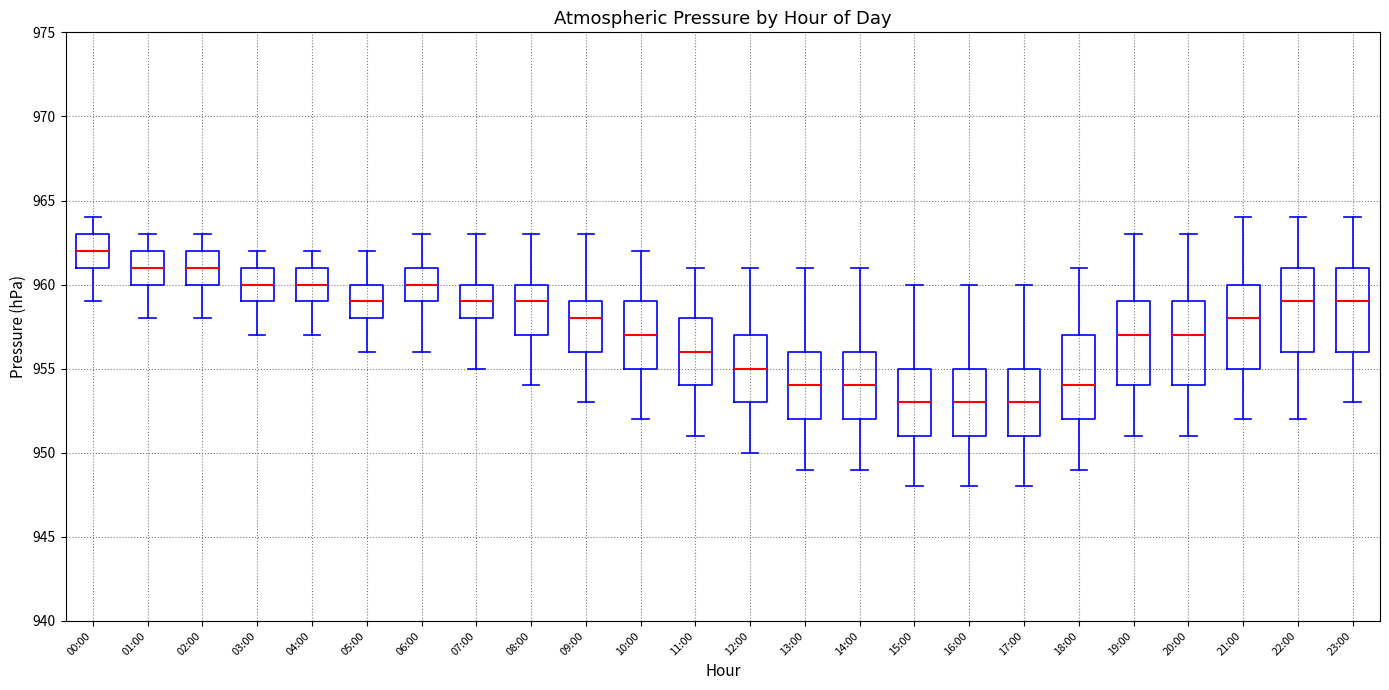

Reading left to right, read every box against the y-axis: the position of its median line, the range the box covers, and the ends of its whiskers. The values are not printed on the chart, so give them approximately, as read against the axis.

00:00: median 962, box 961 to 963, whiskers 959 to 964
01:00: median 961, box 960 to 962, whiskers 958 to 963
02:00: median 961, box 960 to 962, whiskers 958 to 963
03:00: median 960, box 959 to 961, whiskers 957 to 962
04:00: median 960, box 959 to 961, whiskers 957 to 962
05:00: median 959, box 958 to 960, whiskers 956 to 962
06:00: median 960, box 959 to 961, whiskers 956 to 963
07:00: median 959, box 958 to 960, whiskers 955 to 963
08:00: median 959, box 957 to 960, whiskers 954 to 963
09:00: median 958, box 956 to 959, whiskers 953 to 963
10:00: median 957, box 955 to 959, whiskers 952 to 962
11:00: median 956, box 954 to 958, whiskers 951 to 961
12:00: median 955, box 953 to 957, whiskers 950 to 961
13:00: median 954, box 952 to 956, whiskers 949 to 961
14:00: median 954, box 952 to 956, whiskers 949 to 961
15:00: median 953, box 951 to 955, whiskers 948 to 960
16:00: median 953, box 951 to 955, whiskers 948 to 960
17:00: median 953, box 951 to 955, whiskers 948 to 960
18:00: median 954, box 952 to 957, whiskers 949 to 961
19:00: median 957, box 954 to 959, whiskers 951 to 963
20:00: median 957, box 954 to 959, whiskers 951 to 963
21:00: median 958, box 955 to 960, whiskers 952 to 964
22:00: median 959, box 956 to 961, whiskers 952 to 964
23:00: median 959, box 956 to 961, whiskers 953 to 964